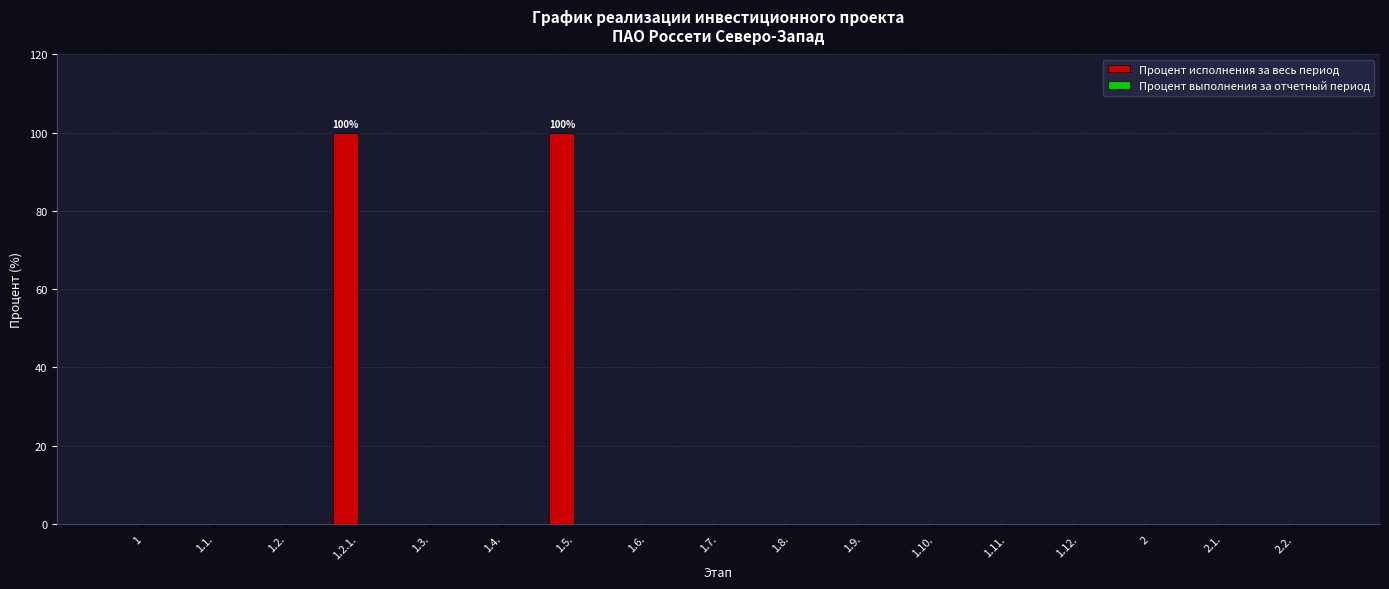

Are the bars horizontal?

No